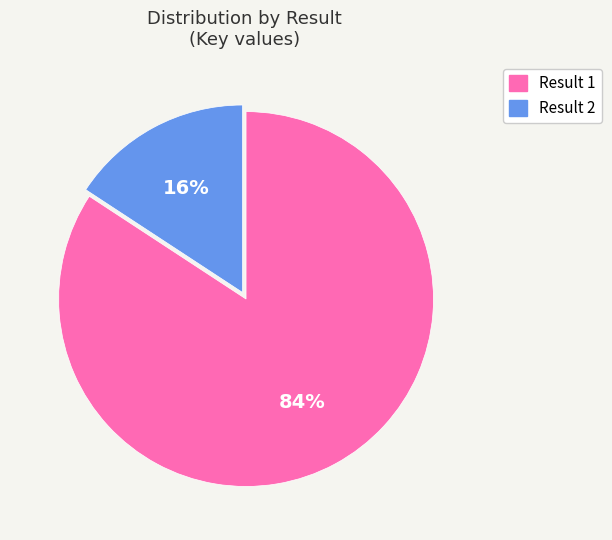

To the nearest percent, what is the average slice percentage?

50%